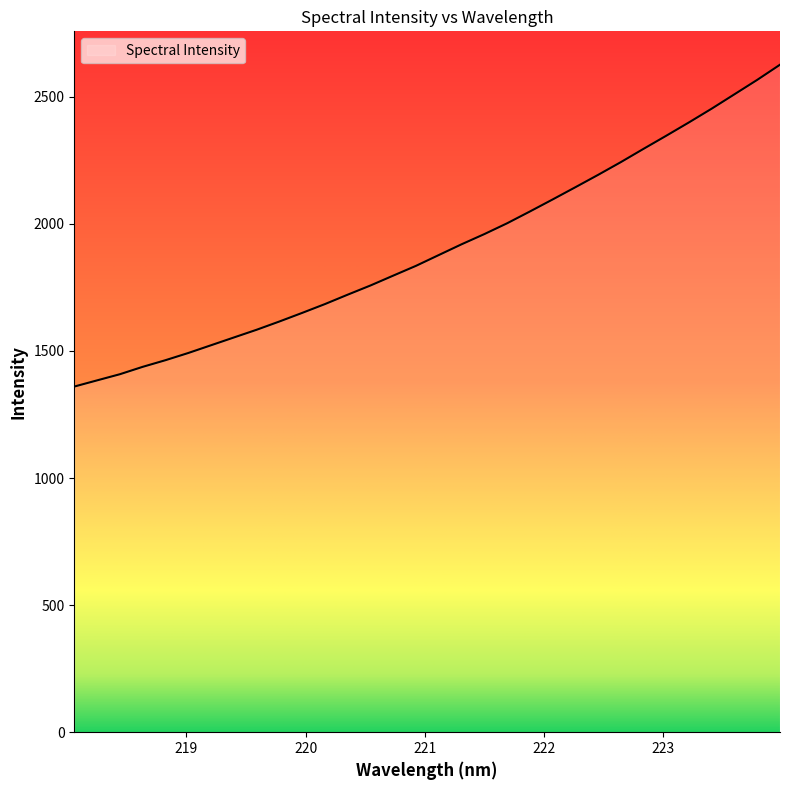

What is the difference between the maximum and minimum values?

1266.2